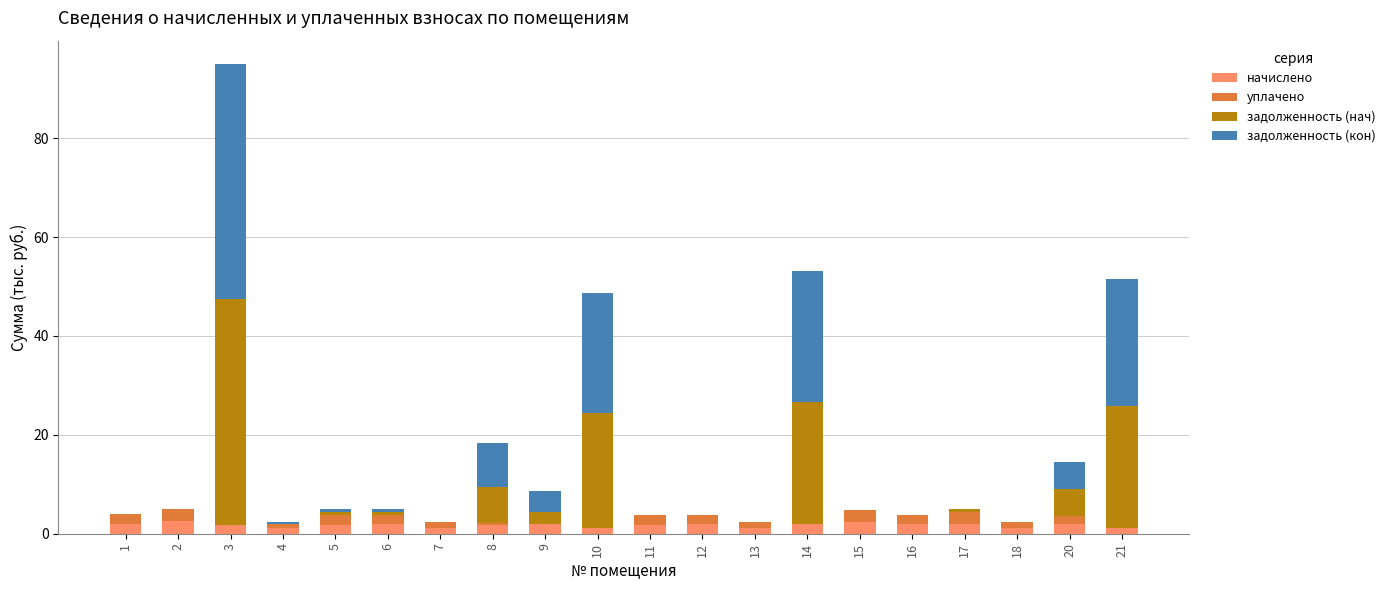

How many categories are shown in the chart?

20